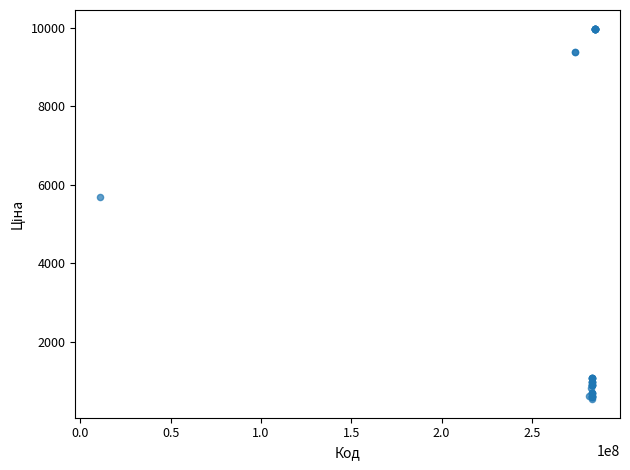

What Y value in the scatter plot is closest to 5253?

5673.8